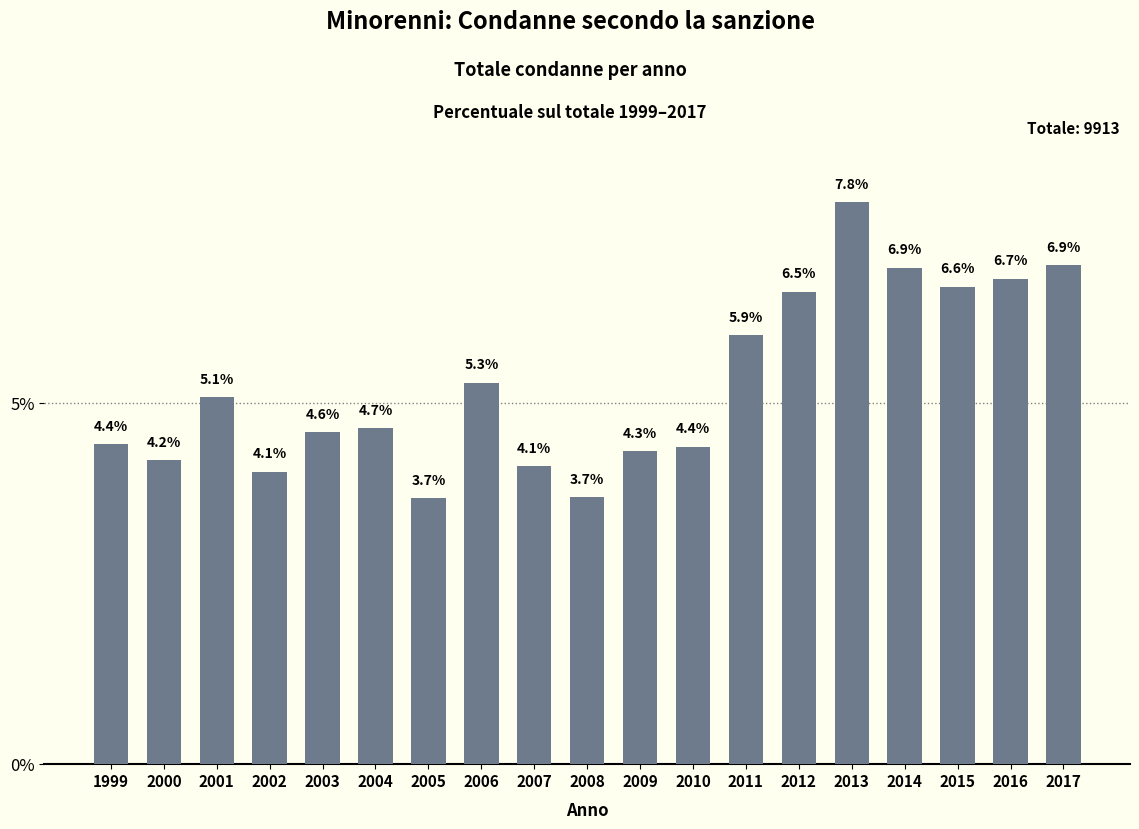

How many values exceed 4?

17